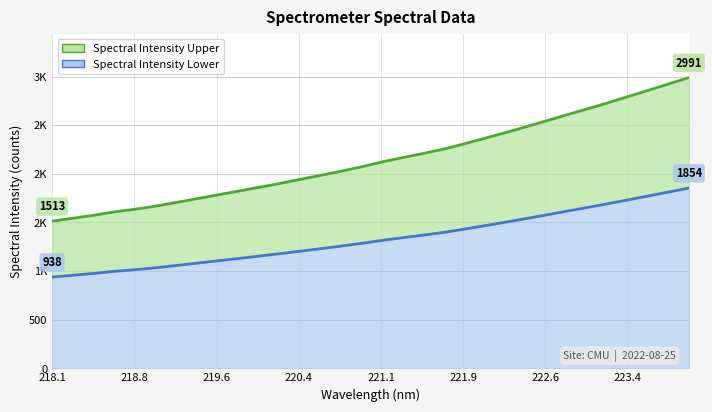

What is the value of the 7th point from the left?

1704.2